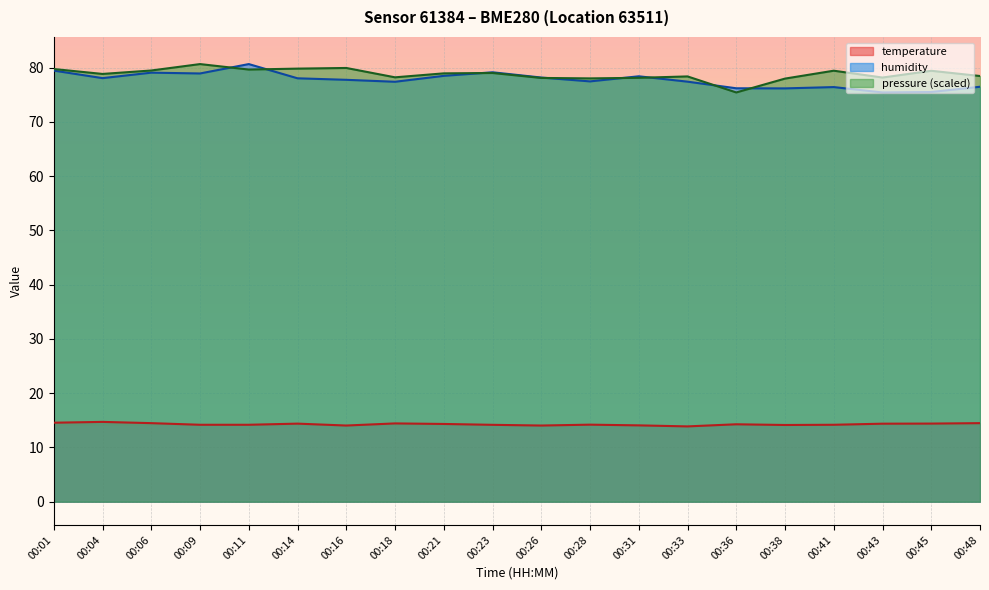

True or false: humidity has a value of 20.3 at 00:45.

False